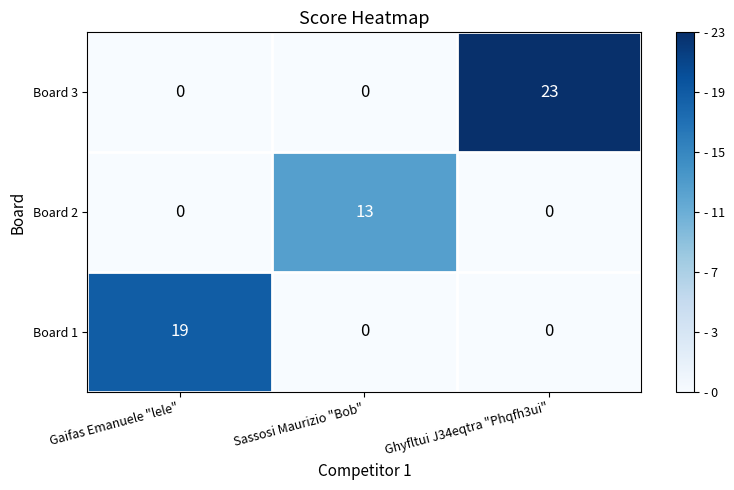

The value of Board 3 at Ghyfltui J34eqtra "Phqfh3ui" is 40. True or false?

False